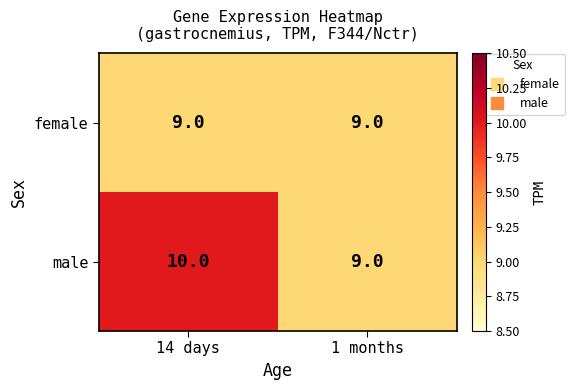

What is the spread (max minus min) of values at 14 days?

1